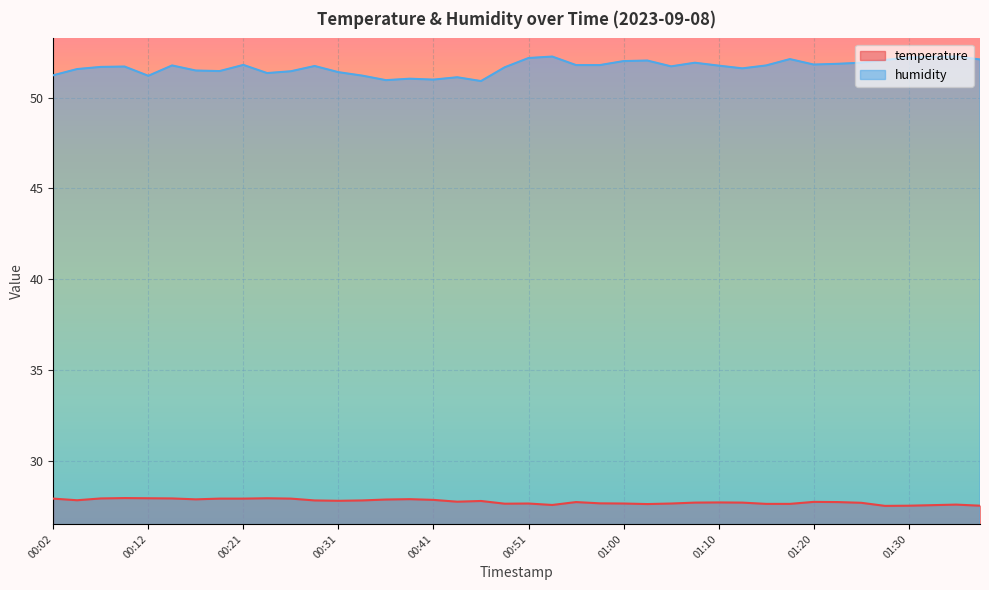

What is the label of the 5th point from the left?

00:12